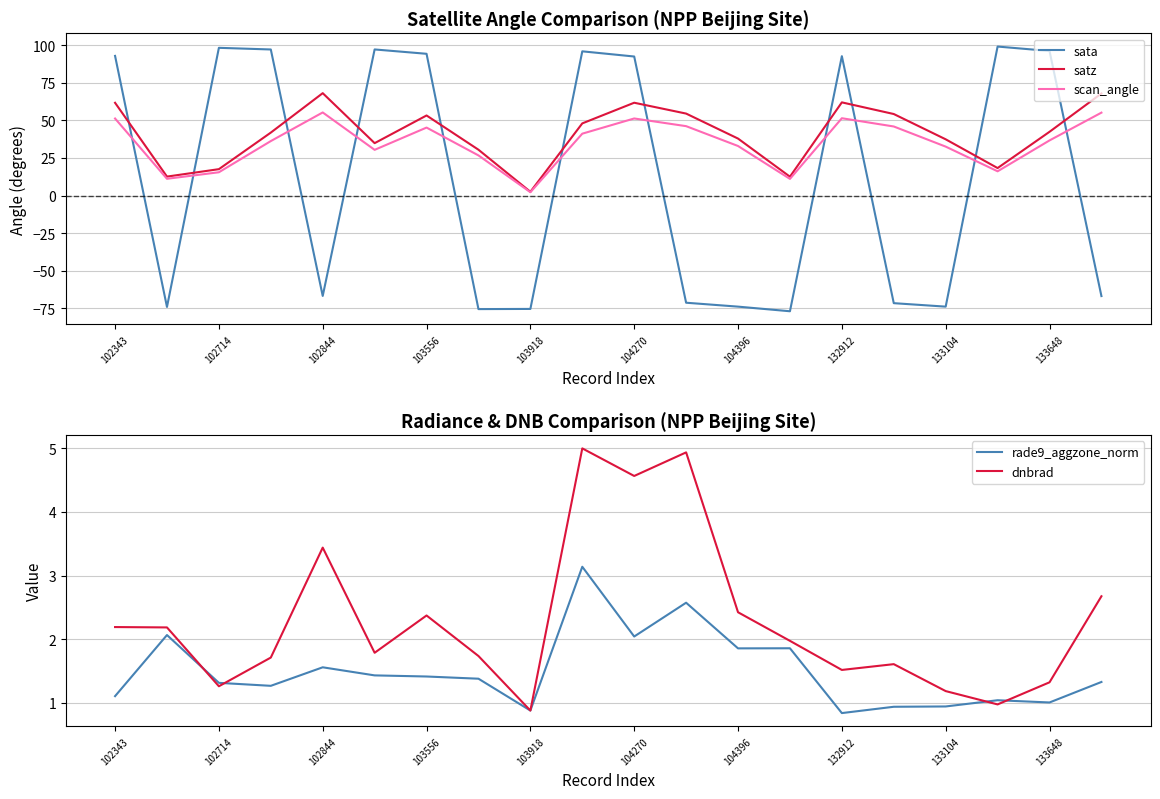

What are all the series names shown in the legend?

sata, satz, scan_angle, rade9_aggzone_norm, dnbrad